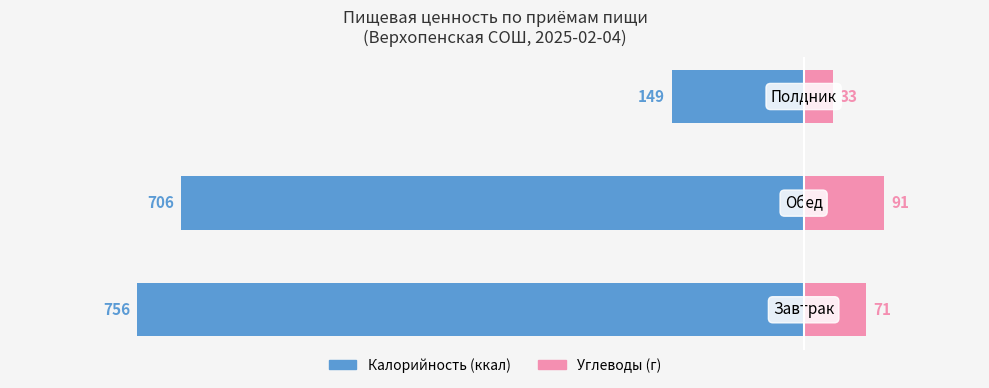

What value does the Углеводы series have at 1?

91